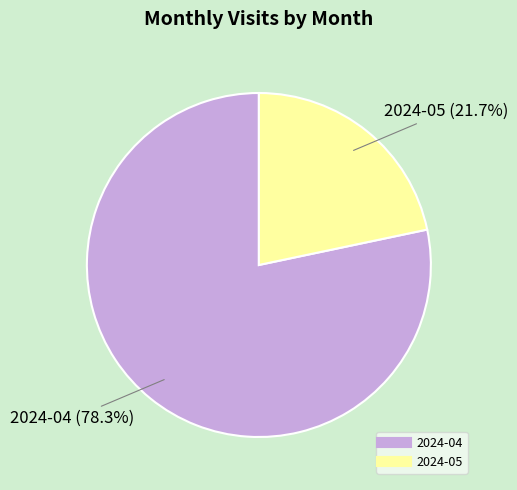

To the nearest percent, what portion does 2024-05 represent?

22%